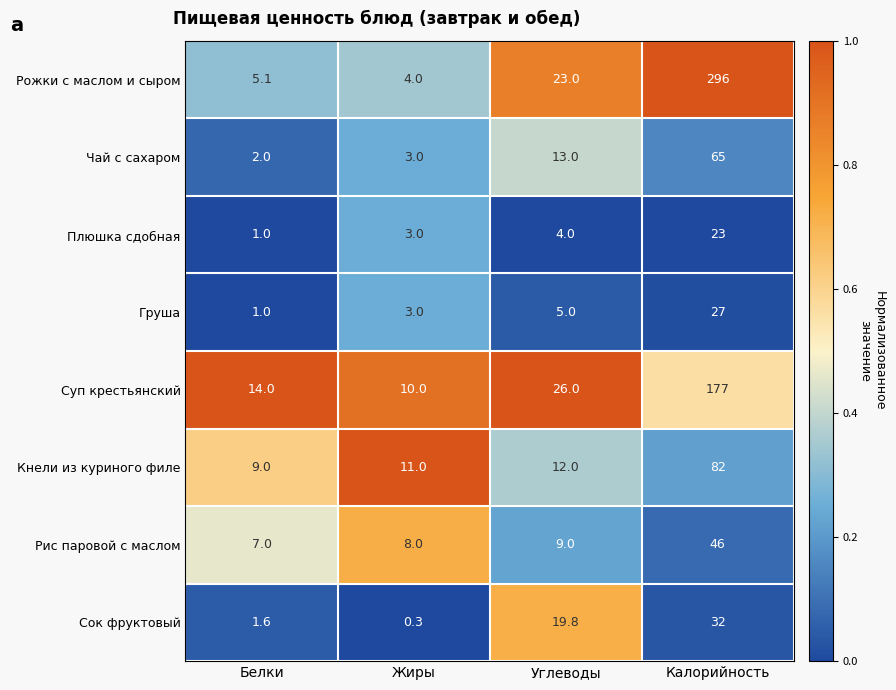

What is the sum of all Плюшка сдобная values?

31.0